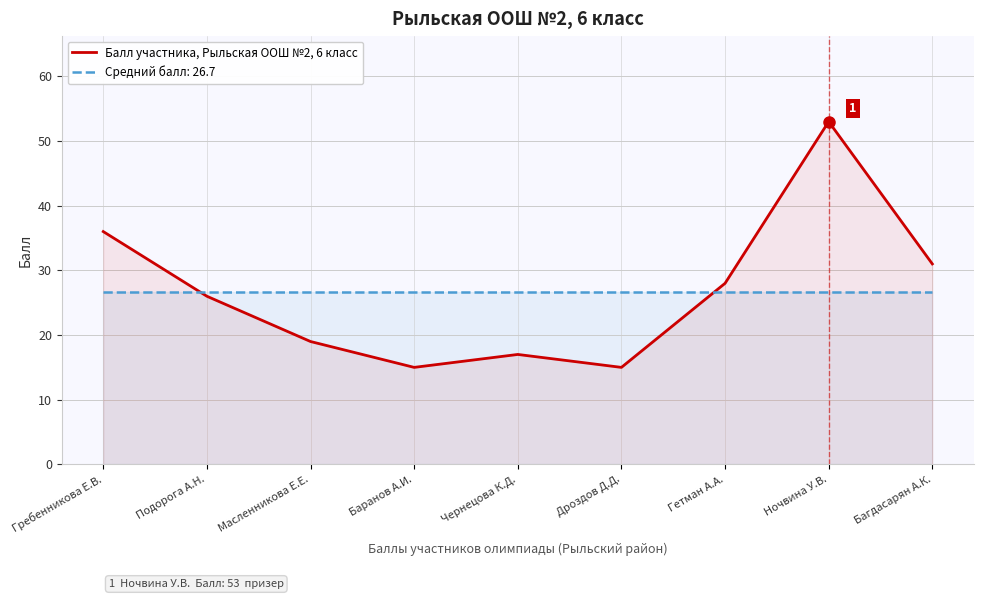

The value at Багдасарян А.К. is 31. True or false?

True